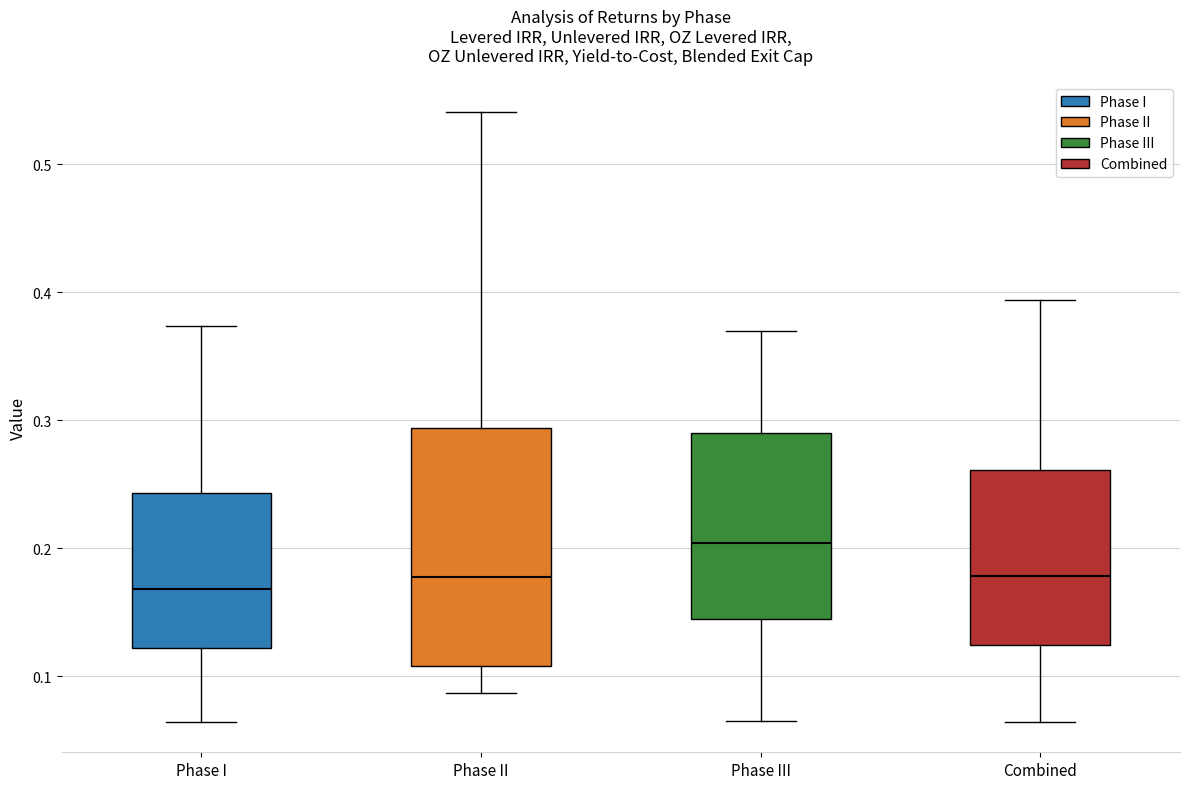

Which box's median line is the highest?

Phase III